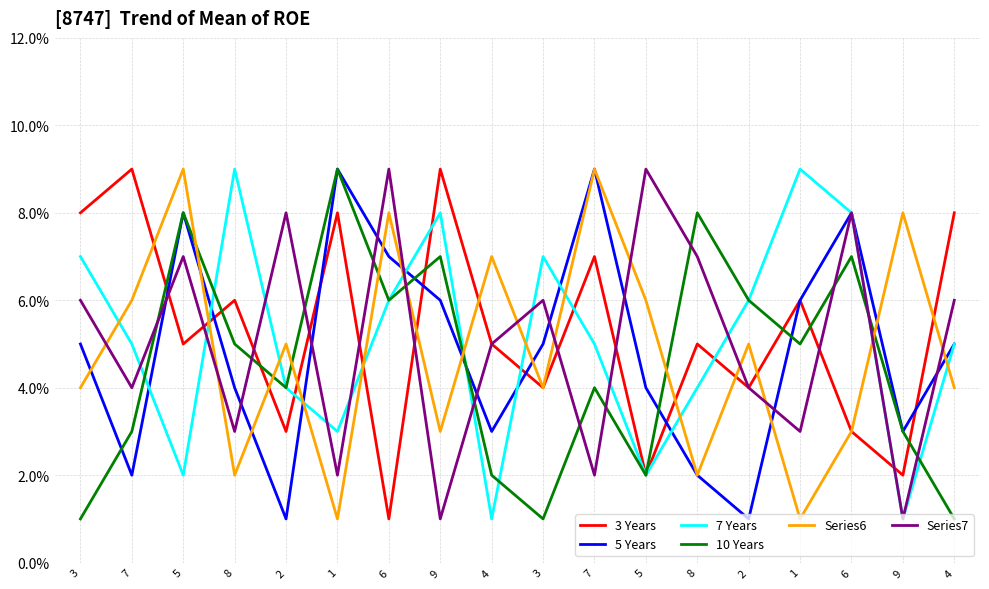

How many series are shown in this chart?

6